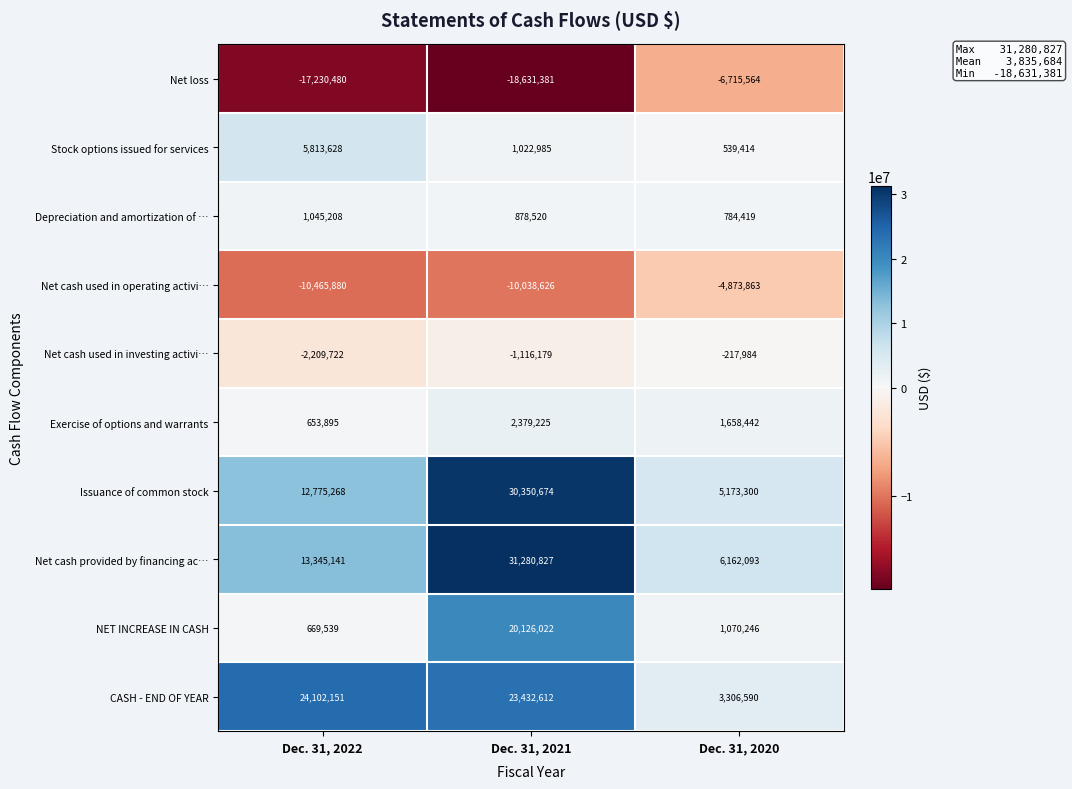

Which category has the highest value in the Net cash provided by financing ac… series?

Dec. 31, 2021